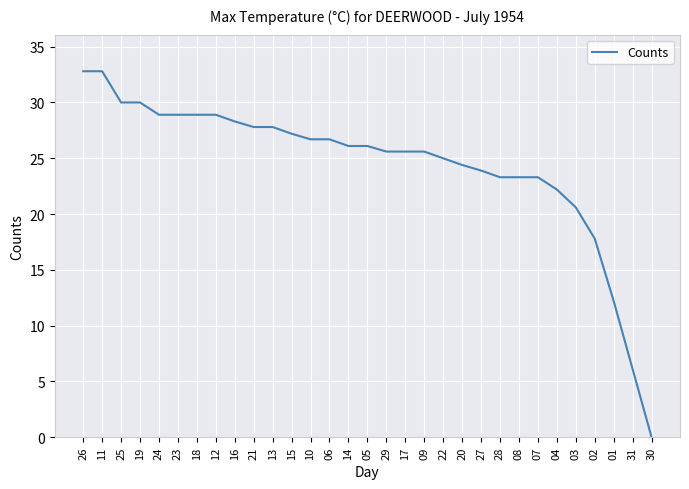

What is the greatest value displayed?

32.8